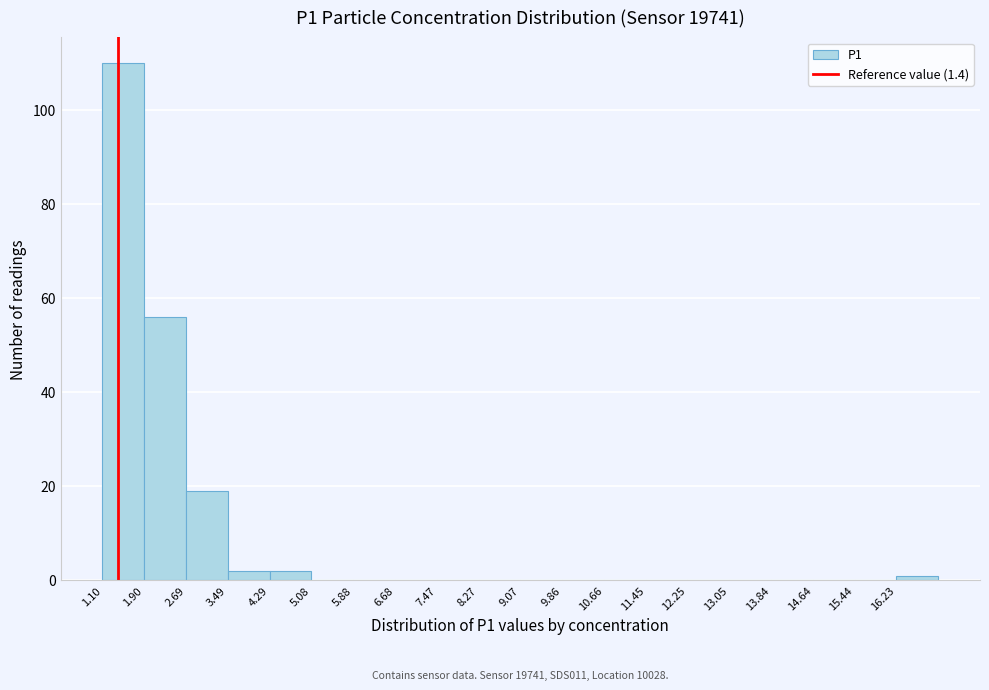

Over which range of the x-axis is the bar tallest?

1.1 to 1.9